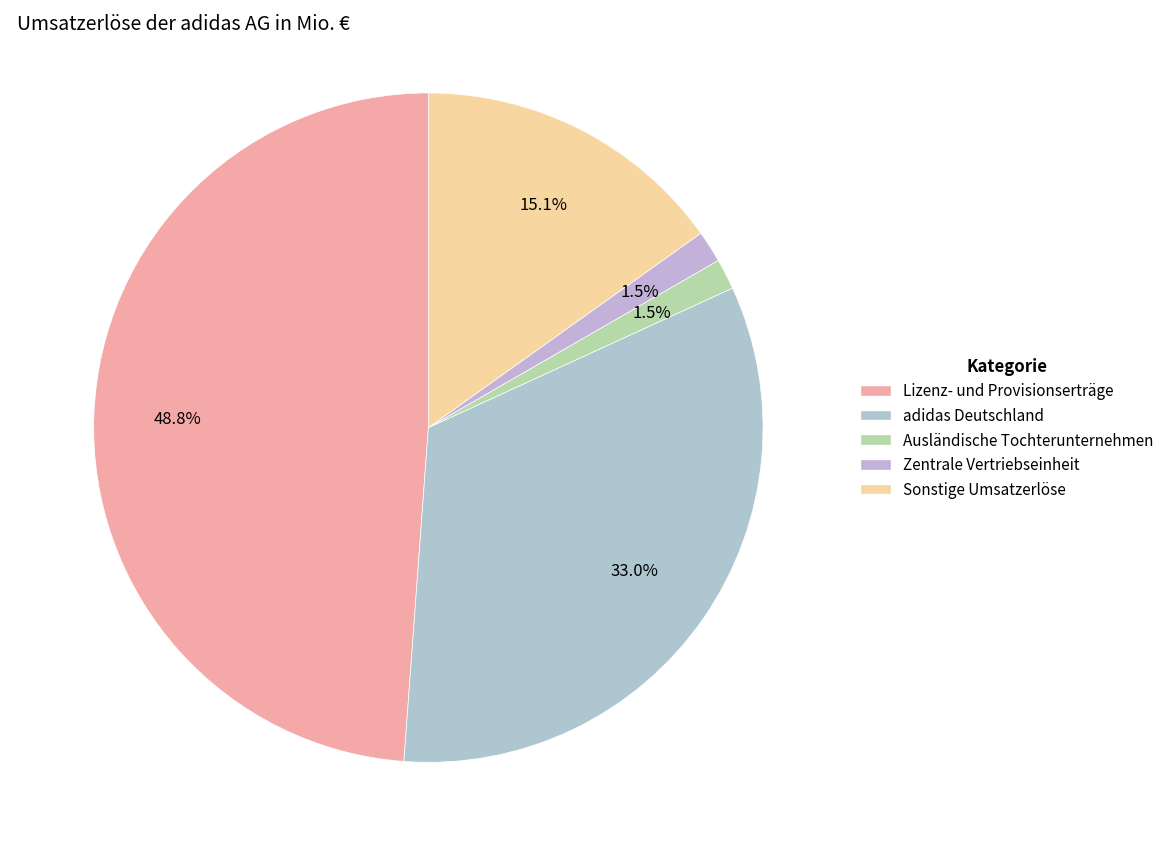

How many segments does this pie chart have?

5